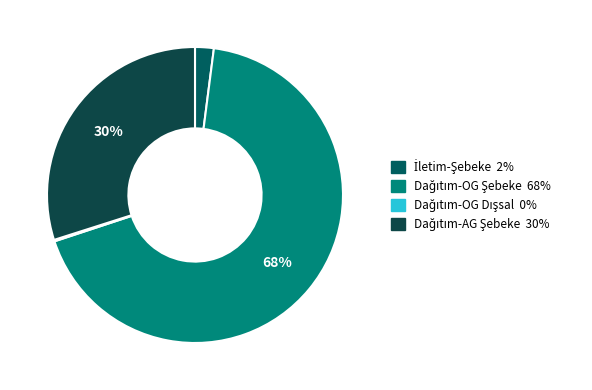

To the nearest percent, what is the average slice percentage?

25%